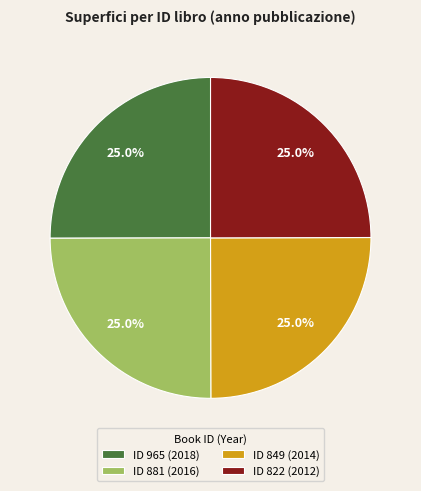

How many segments does this pie chart have?

4